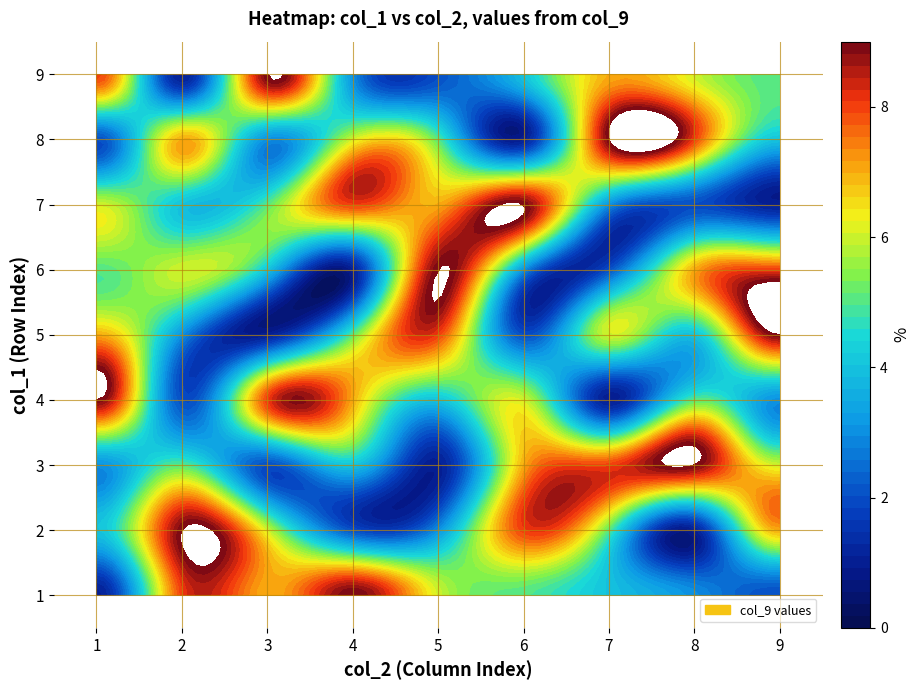

Where does the 6 series first go above 5?

2